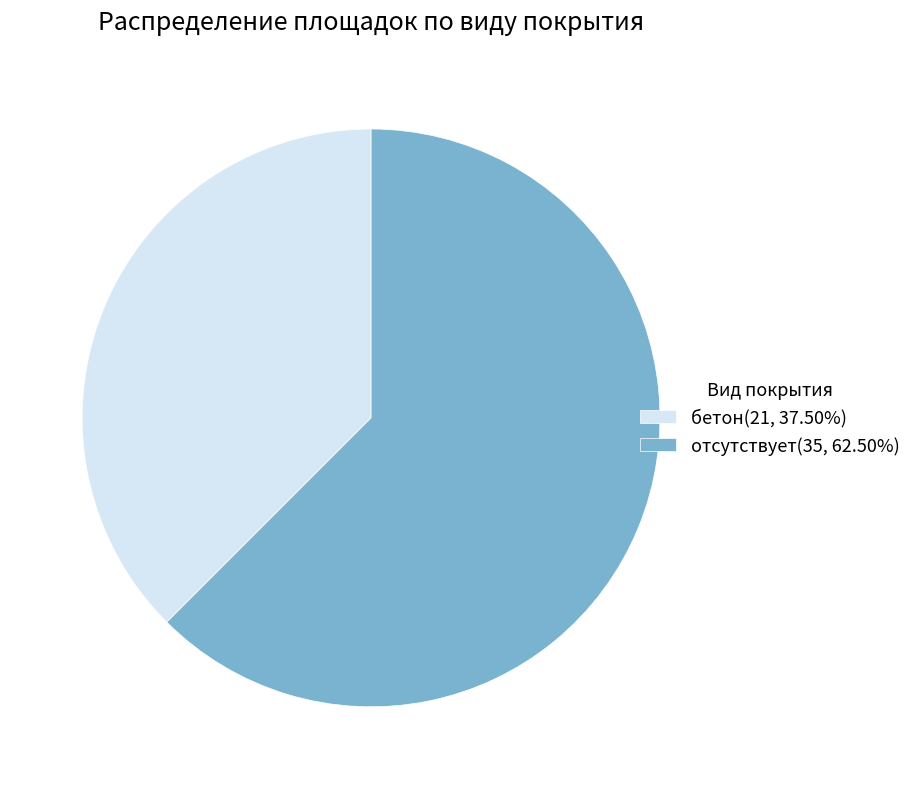

What is the majority slice?

отсутствует